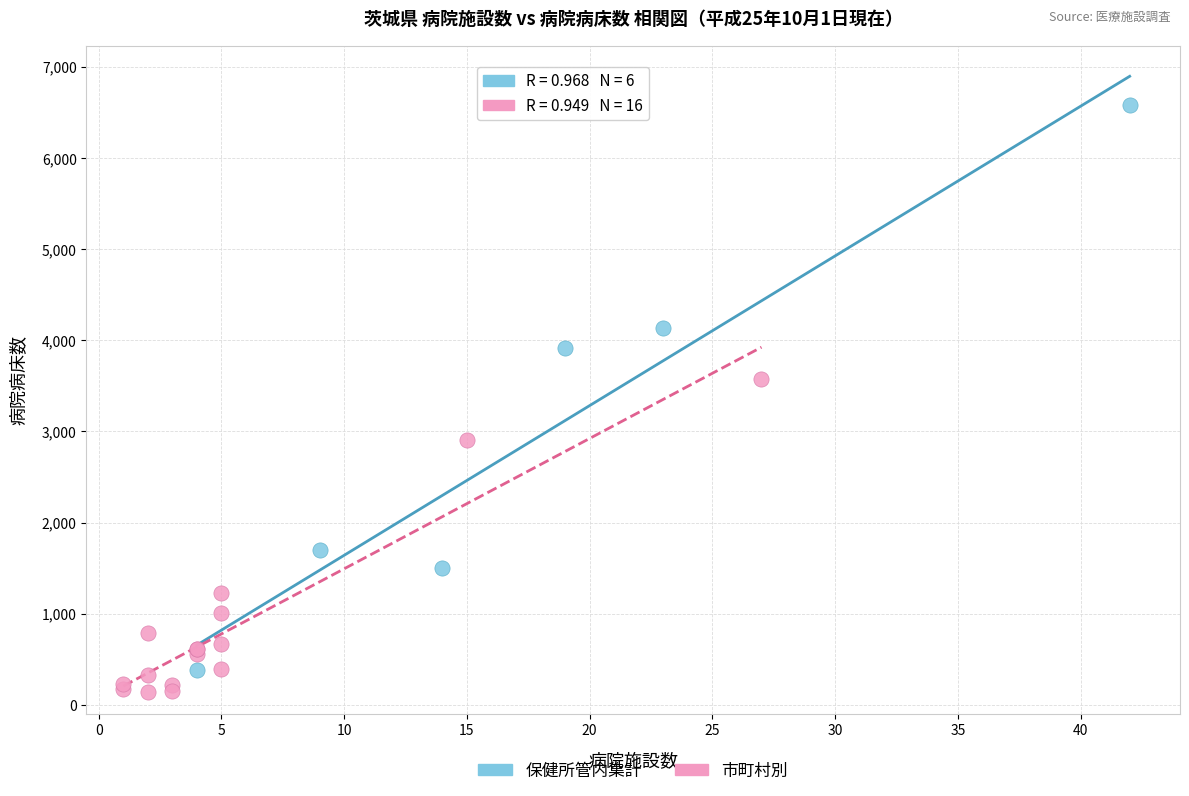

Which series has the widest spread of Y values?

保健所管内集計